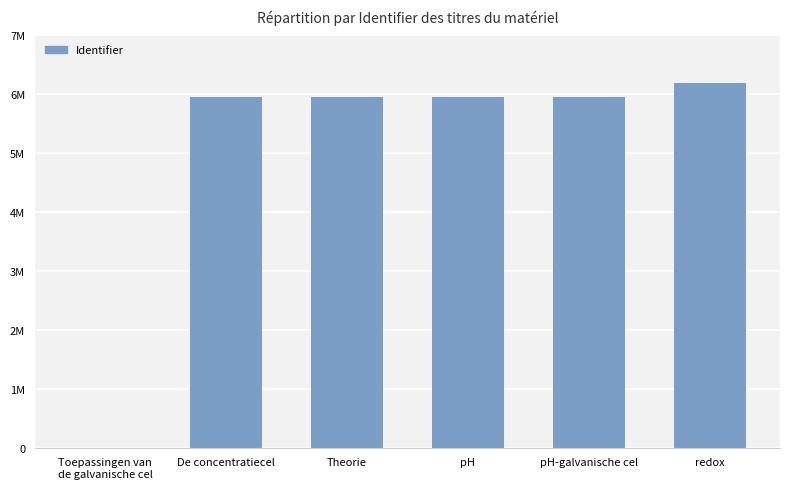

Is it true that the value at Theorie is 5954167?

True